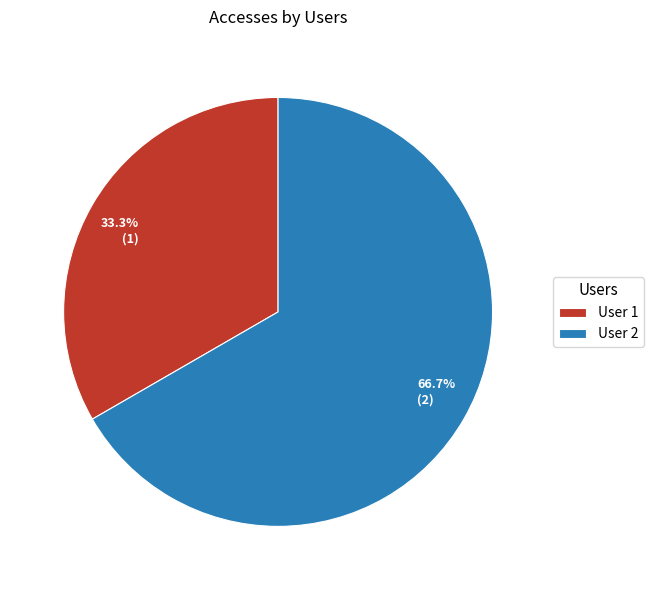

Does 66.7% (2) account for over 50% of the chart?

Yes